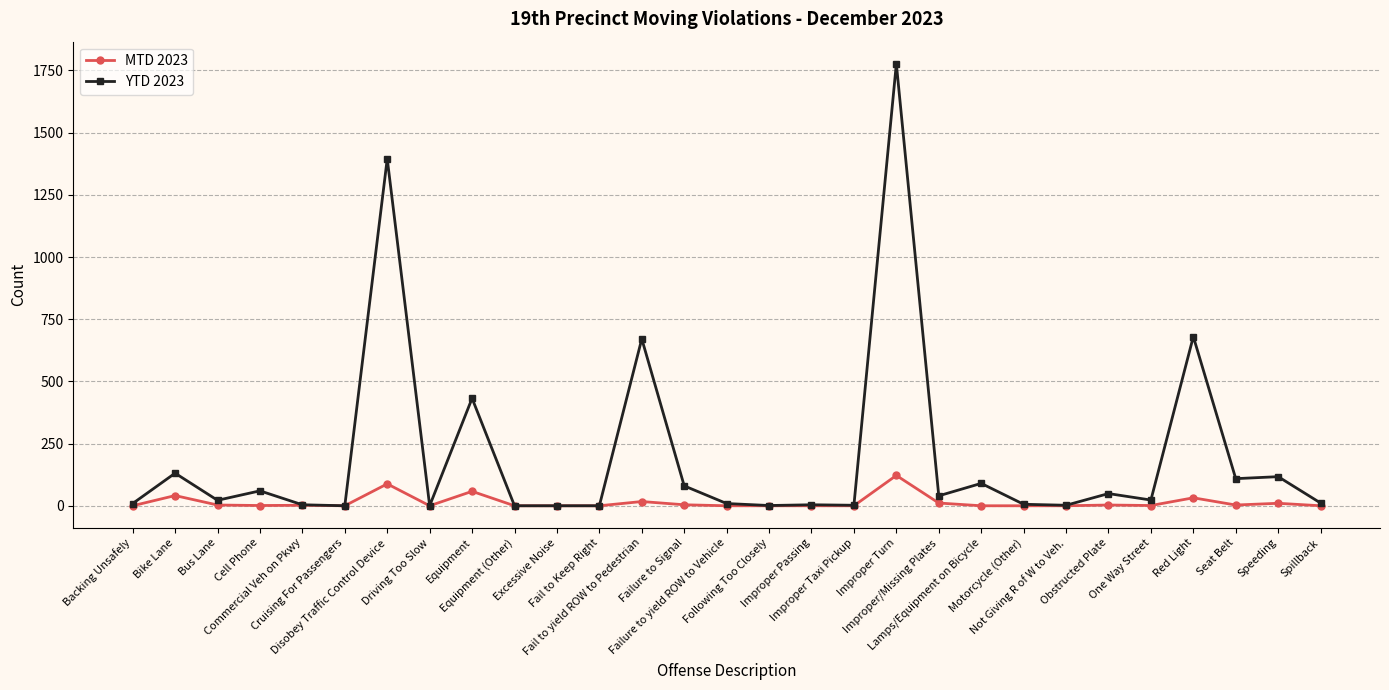

Is the value of YTD 2023 at Equipment greater than the value of MTD 2023 at Fail to yield ROW to Pedestrian?

Yes